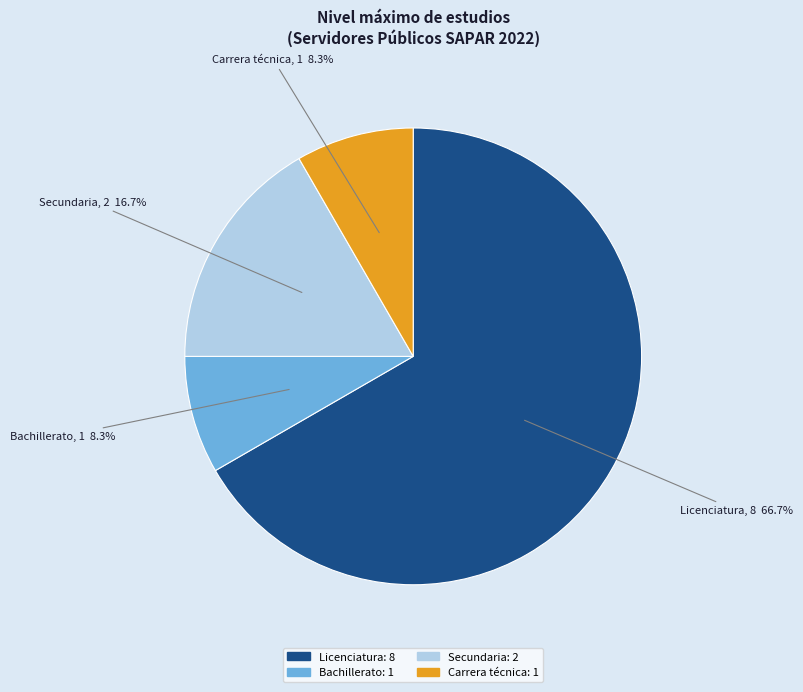

Is Licenciatura the majority of the pie?

Yes